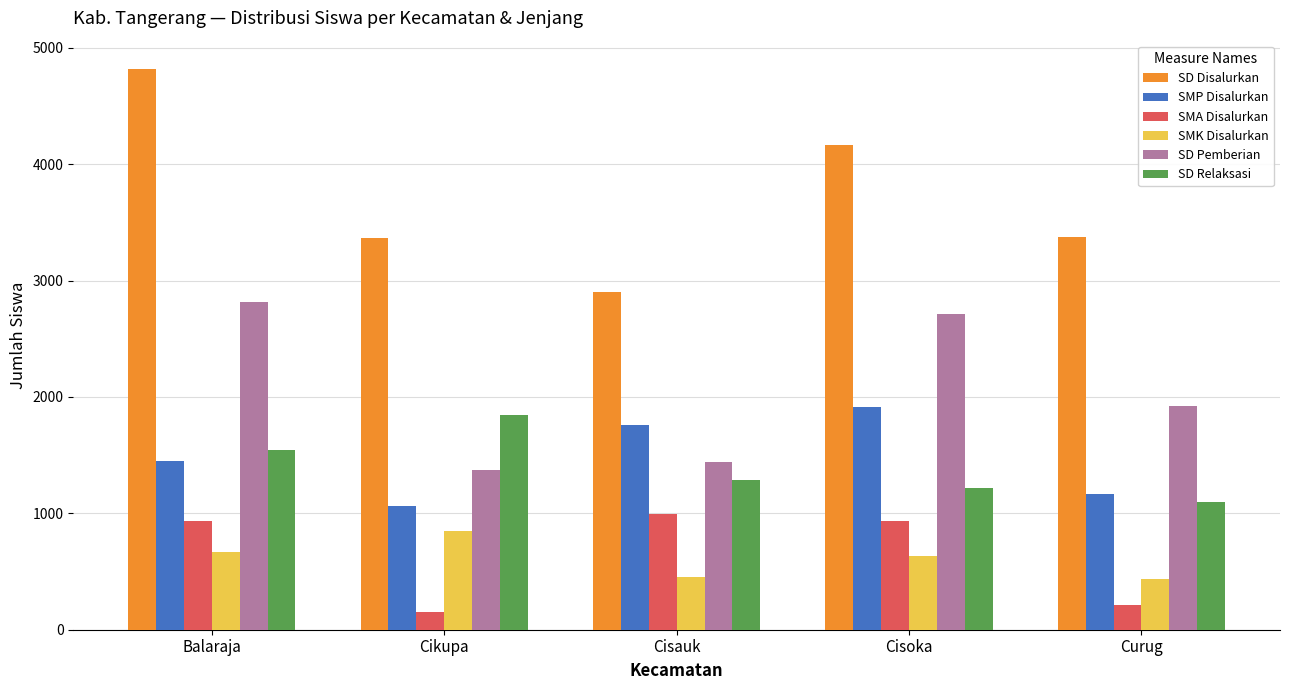

What is the difference between the maximum and minimum values in the SMA Disalurkan series?

839